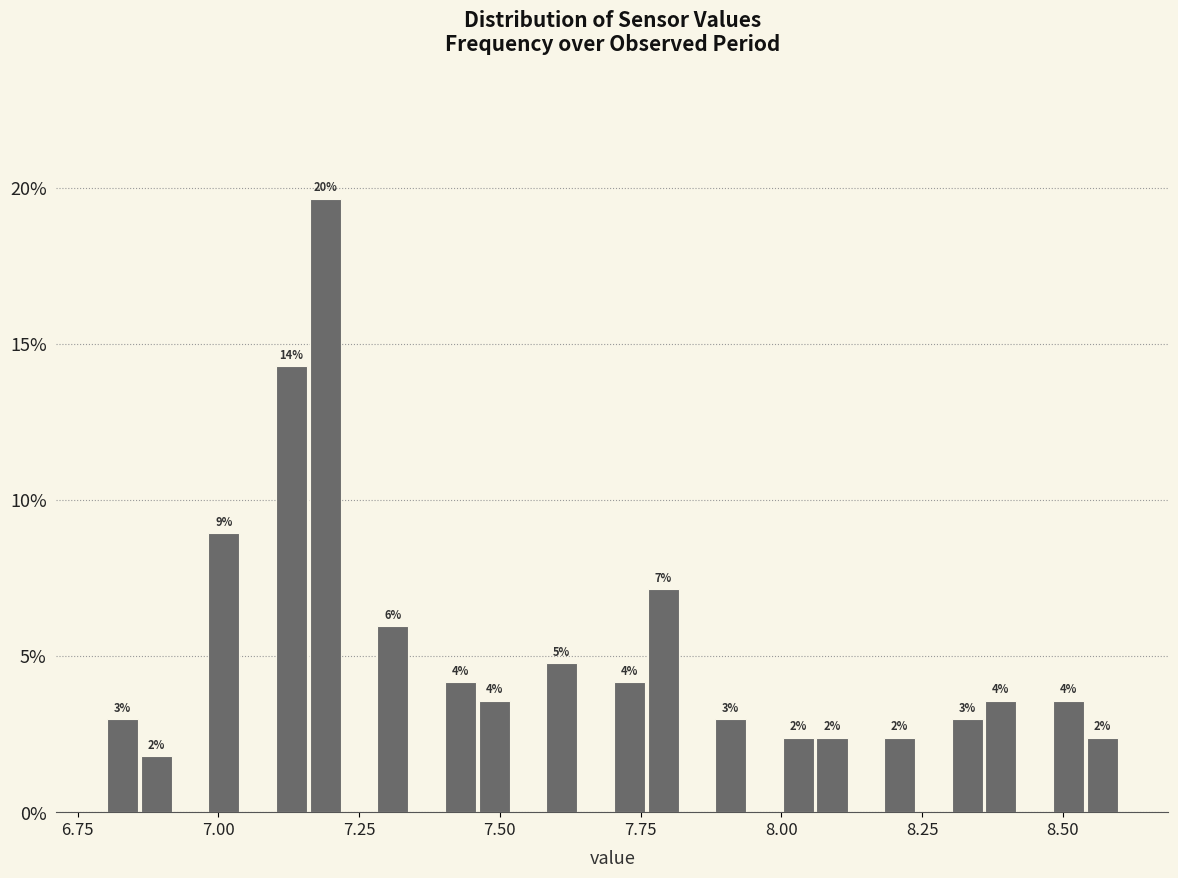

Around what value on the x-axis is the tallest bar? Give the approximate position of its centre, as read against the axis.

7.20